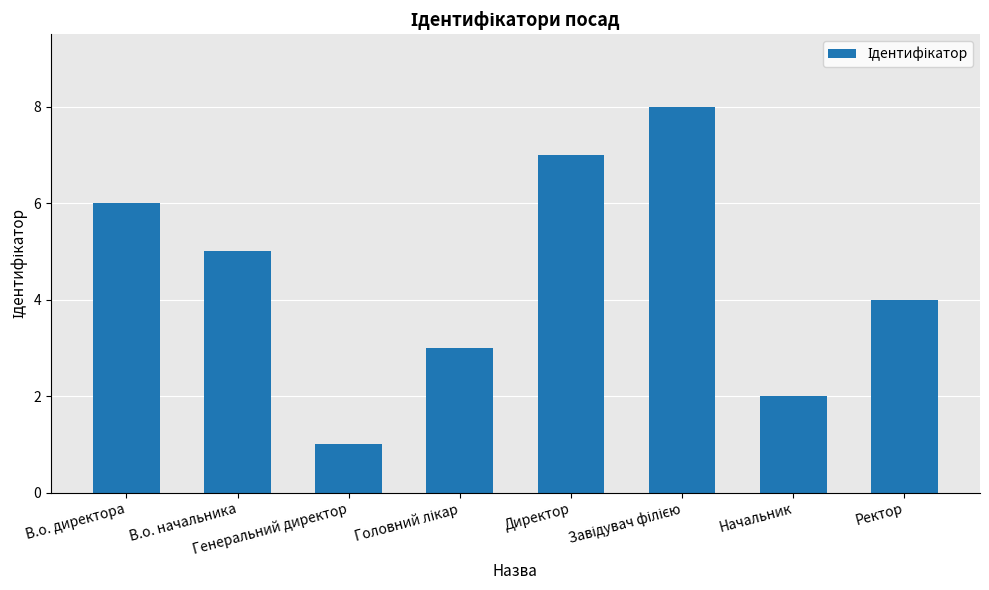

What is the change in value from Генеральний директор to Начальник?

+1